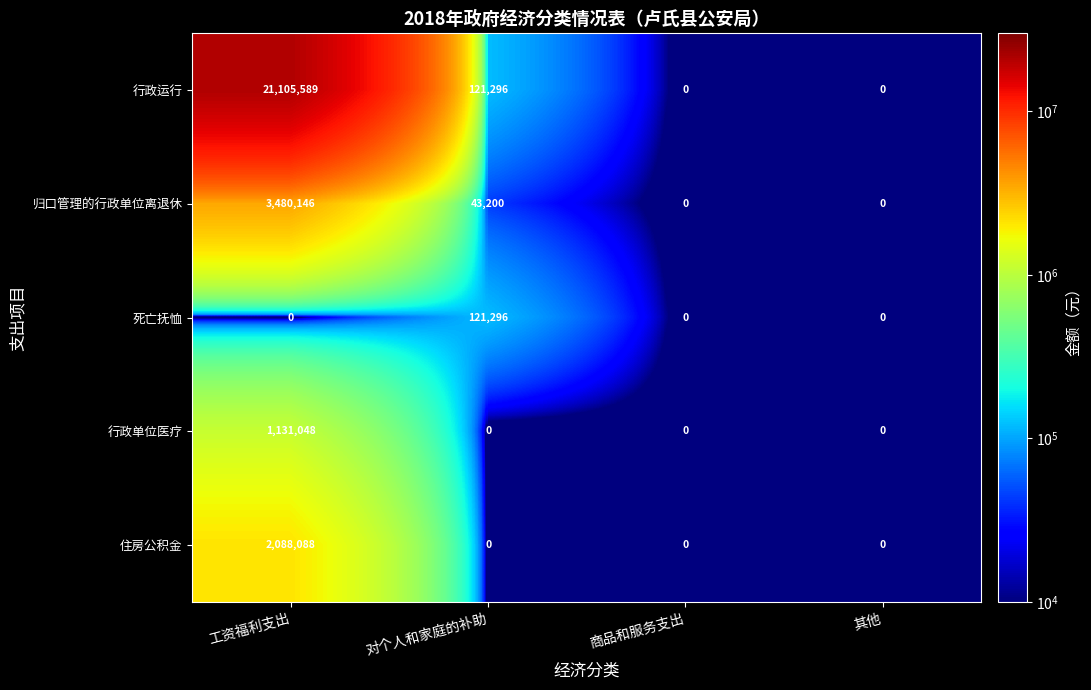

How many values in the 死亡抚恤 series exceed 0?

1